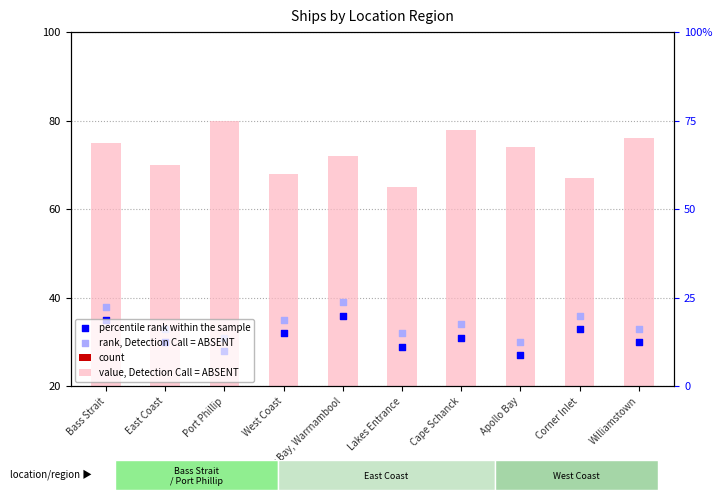

At which category is the sum across all series the highest?

Bass Strait